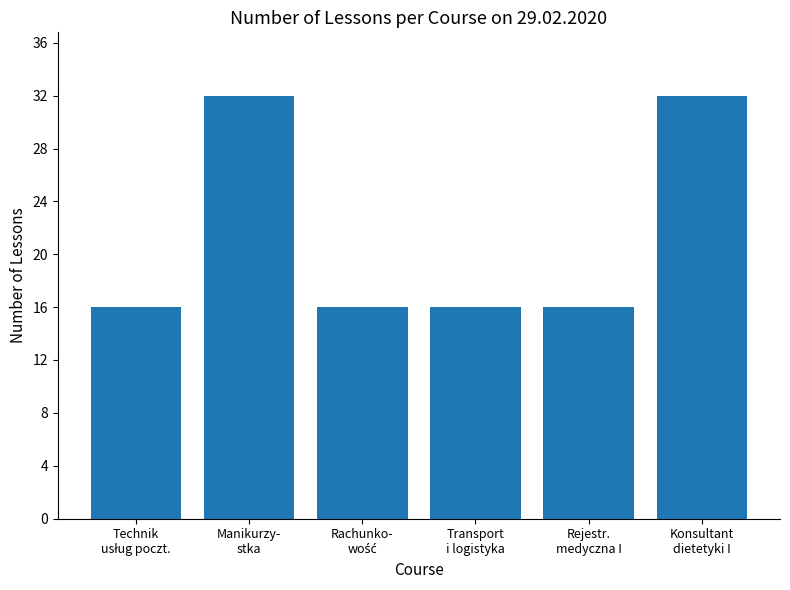

Between Transport
i logistyka and Manikurzy-
stka, which is larger?

Manikurzy-
stka